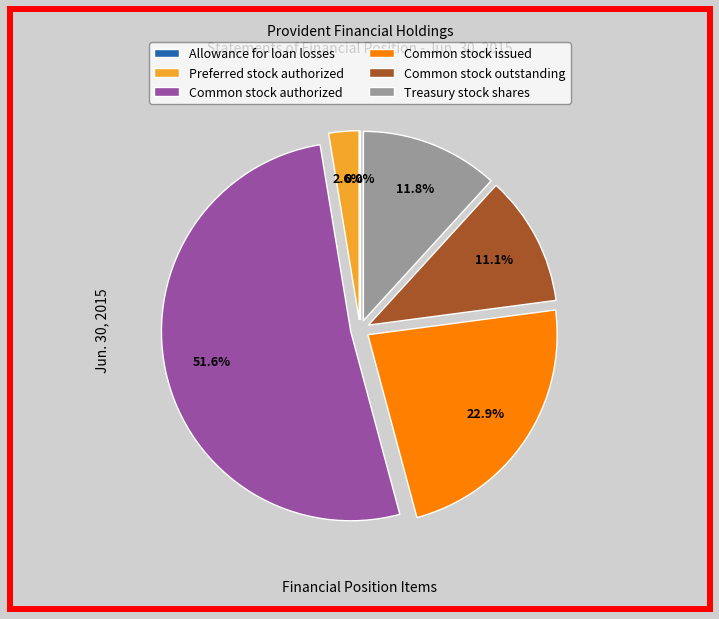

Does any single category account for the majority?

Yes